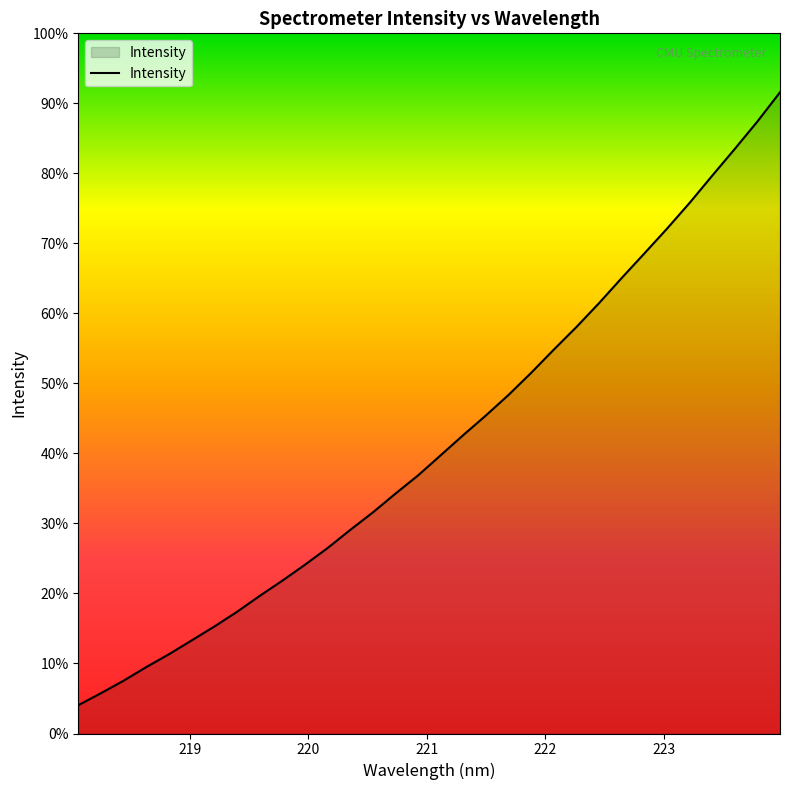

Does the chart display data point markers on the line(s)?

No